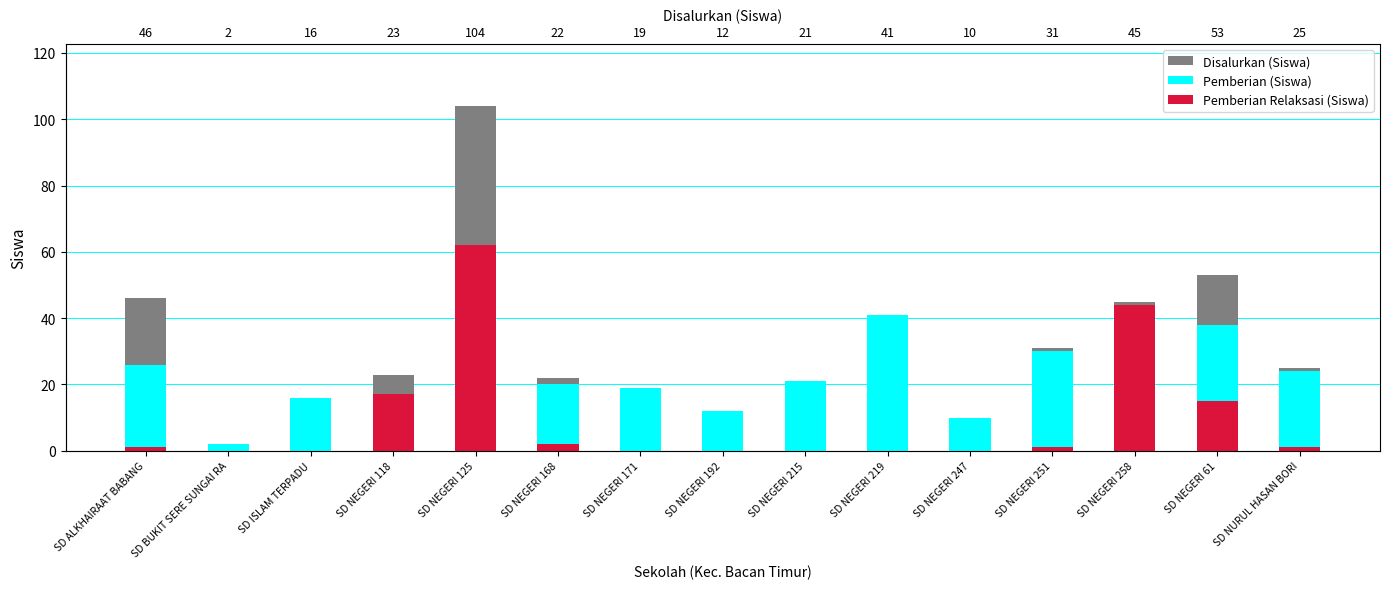

List the series in order of their peak value, highest first.

Disalurkan (Siswa), Pemberian Relaksasi (Siswa), Pemberian (Siswa)